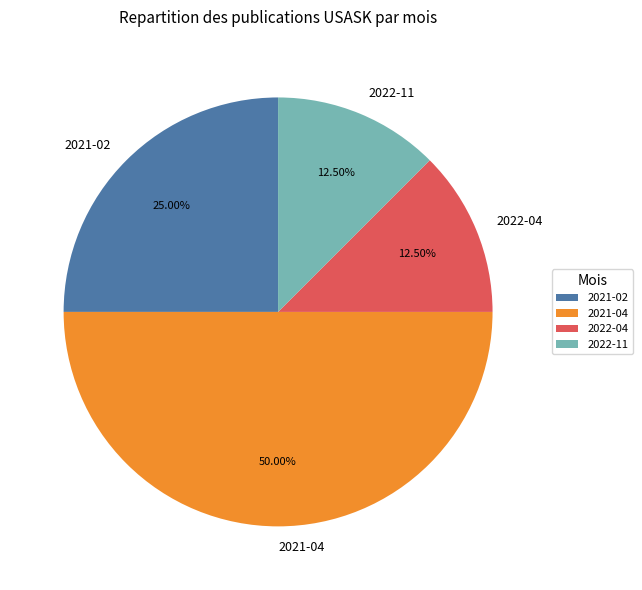

What is the largest slice in the pie chart?

2021-04